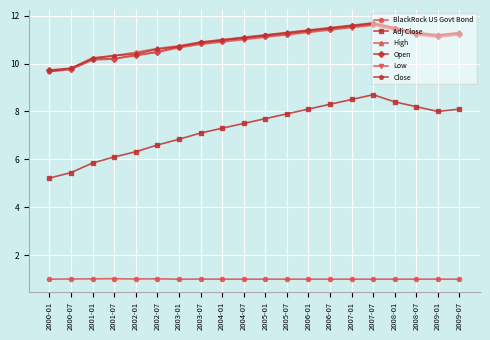

True or false: Open has a value of 11.1 at 2004-07.

True